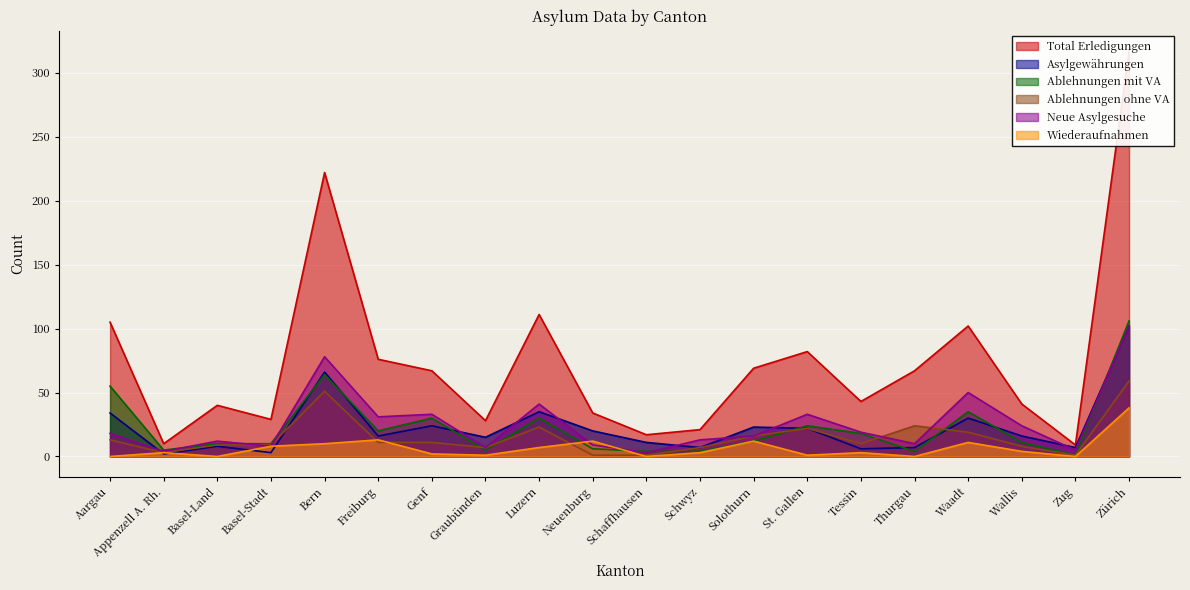

What is the sum of all Neue Asylgesuche values?

516